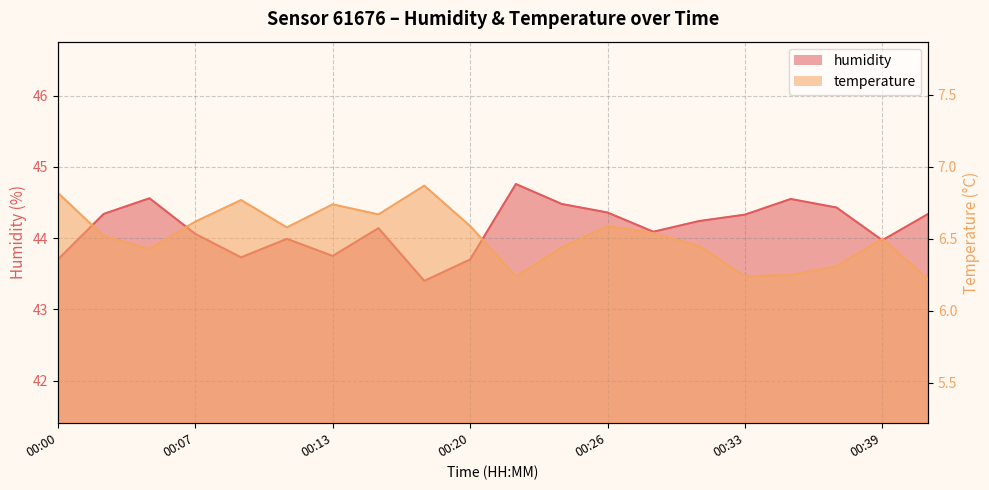

What is the maximum value shown in the chart?

44.8